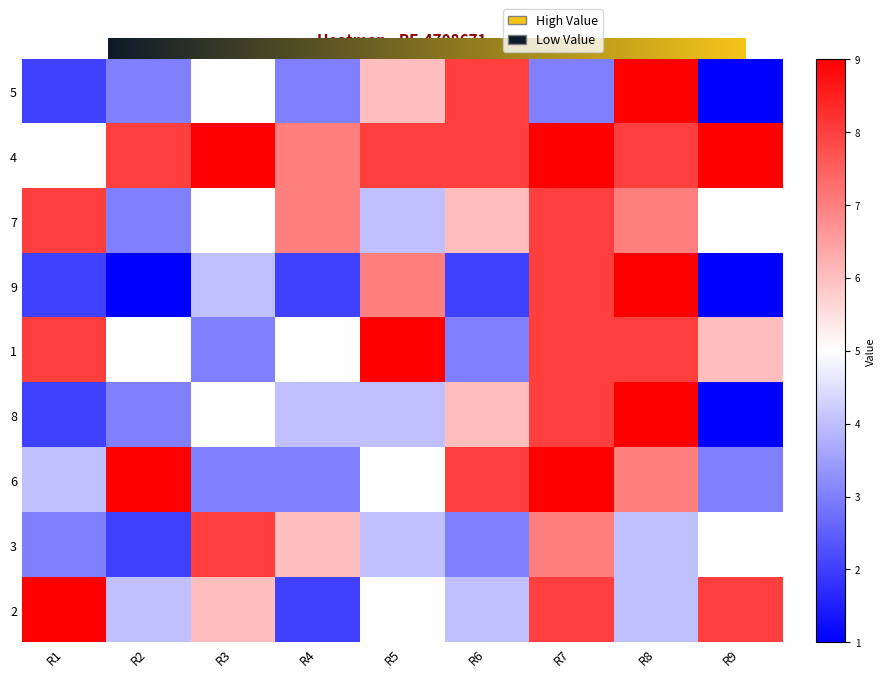

At how many categories does at least one series exceed 7?

8